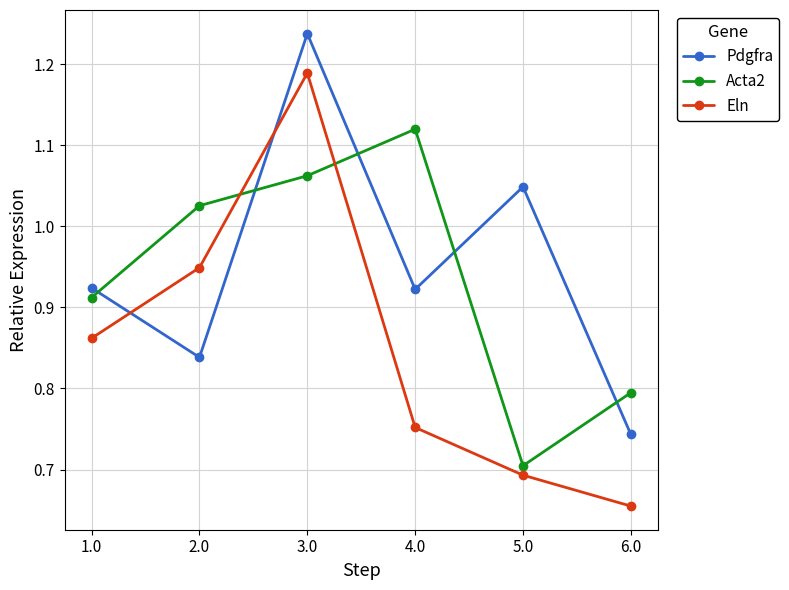

What is the label of the 3rd point from the right?

4.0